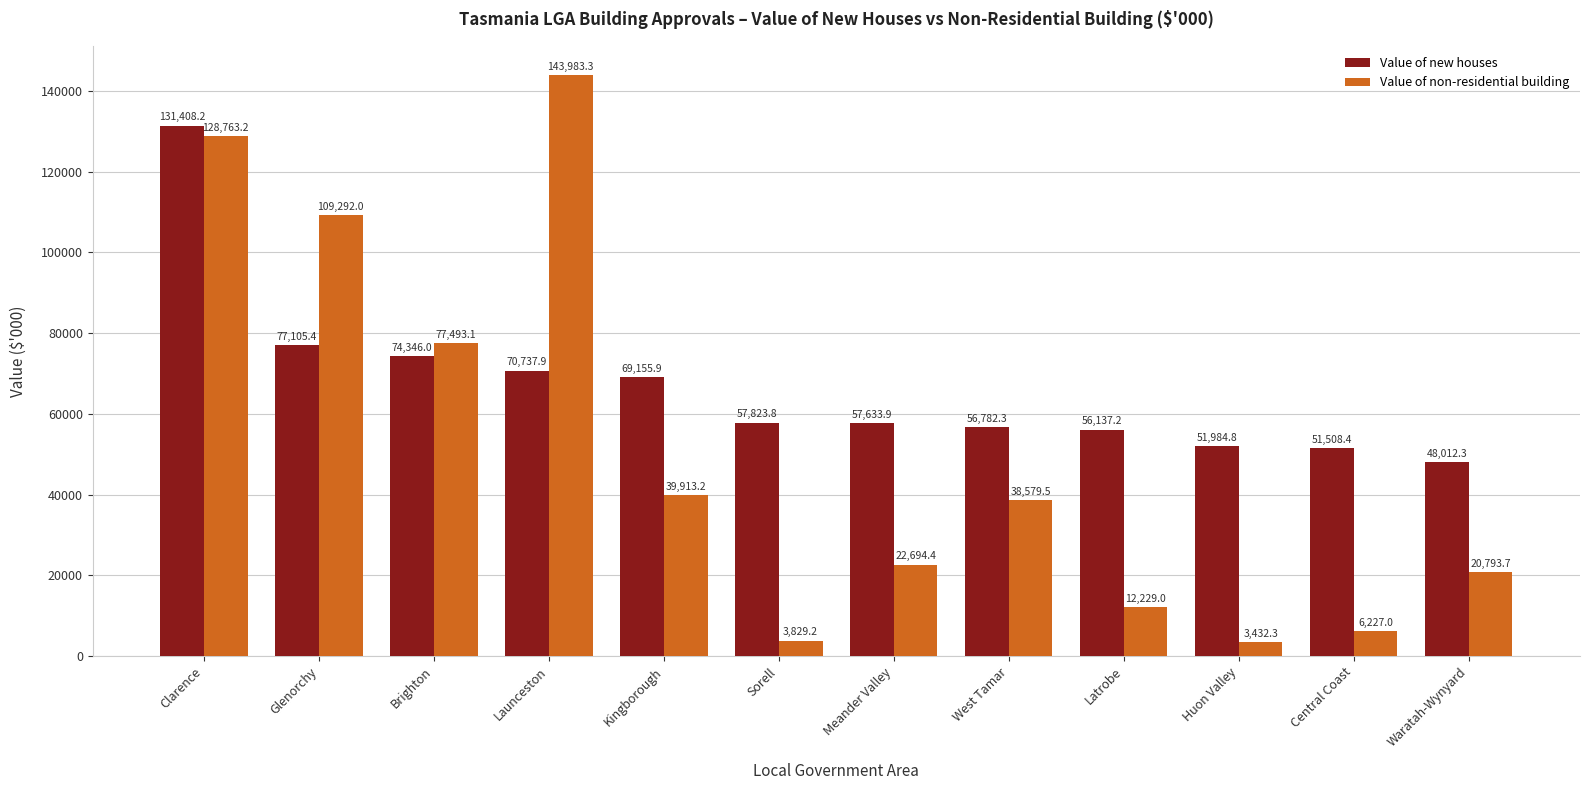

How many data points in Value of new houses are above 57823?

6